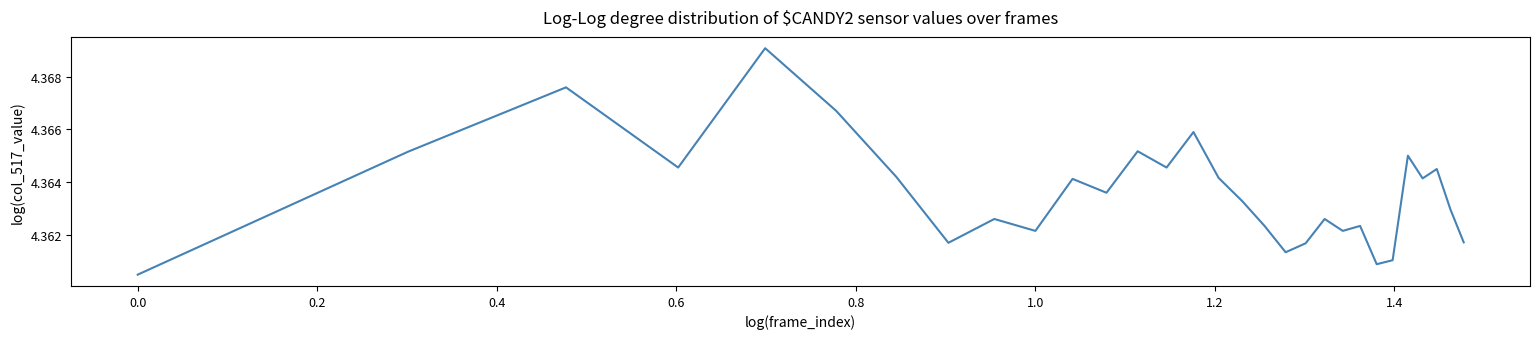

What is the greatest value displayed?

4.4